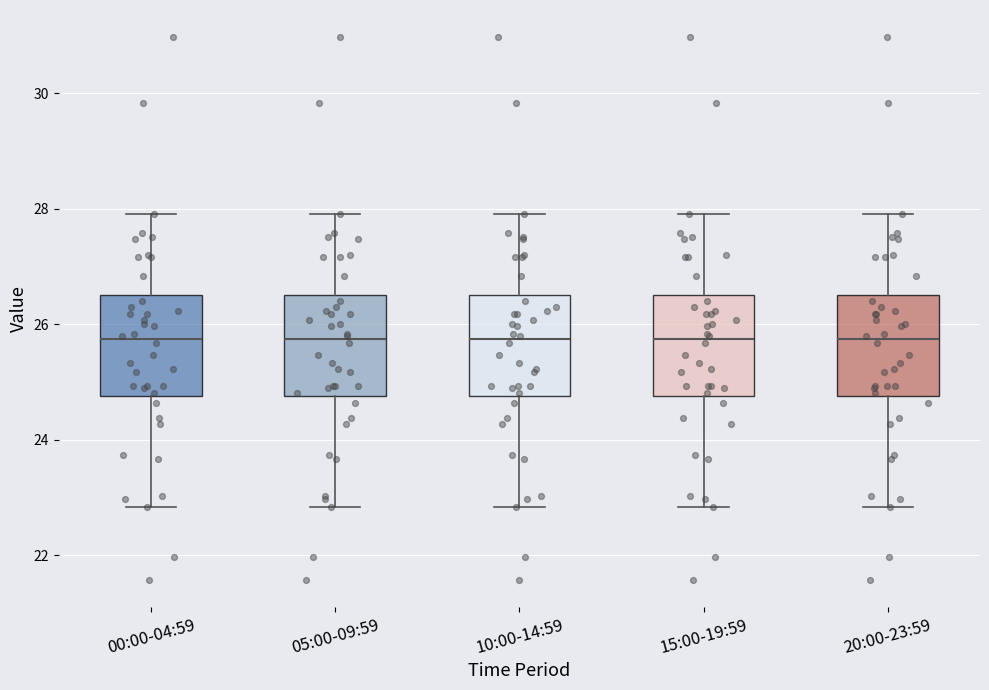

Reading left to right, transcribe this box plot: for each box, give where its median line is, the range the box spans, and where its two whiskers end, as read against the y-axis. The values are not printed on the chart, so give them approximately, as read against the axis.

00:00-04:59: median 25.8, box 24.8 to 26.6, whiskers 22.8 to 28.0
05:00-09:59: median 25.8, box 24.8 to 26.6, whiskers 22.8 to 28.0
10:00-14:59: median 25.8, box 24.8 to 26.6, whiskers 22.8 to 28.0
15:00-19:59: median 25.8, box 24.8 to 26.6, whiskers 22.8 to 28.0
20:00-23:59: median 25.8, box 24.8 to 26.6, whiskers 22.8 to 28.0